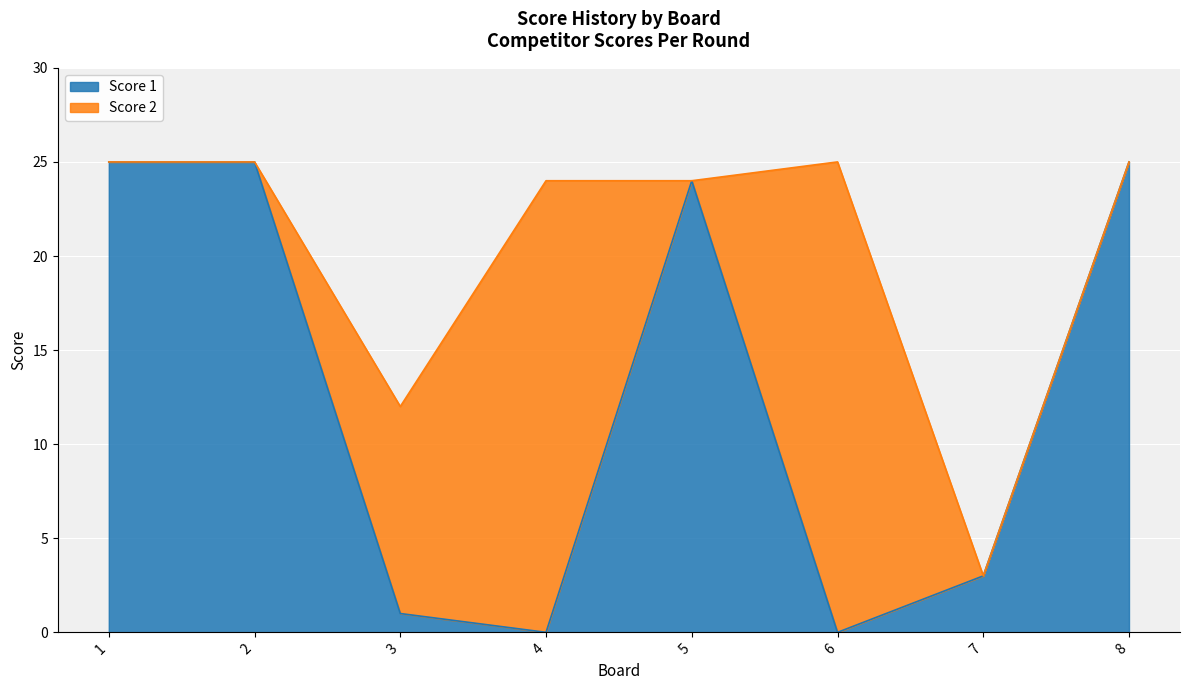

The value at 8 is 11. True or false?

False